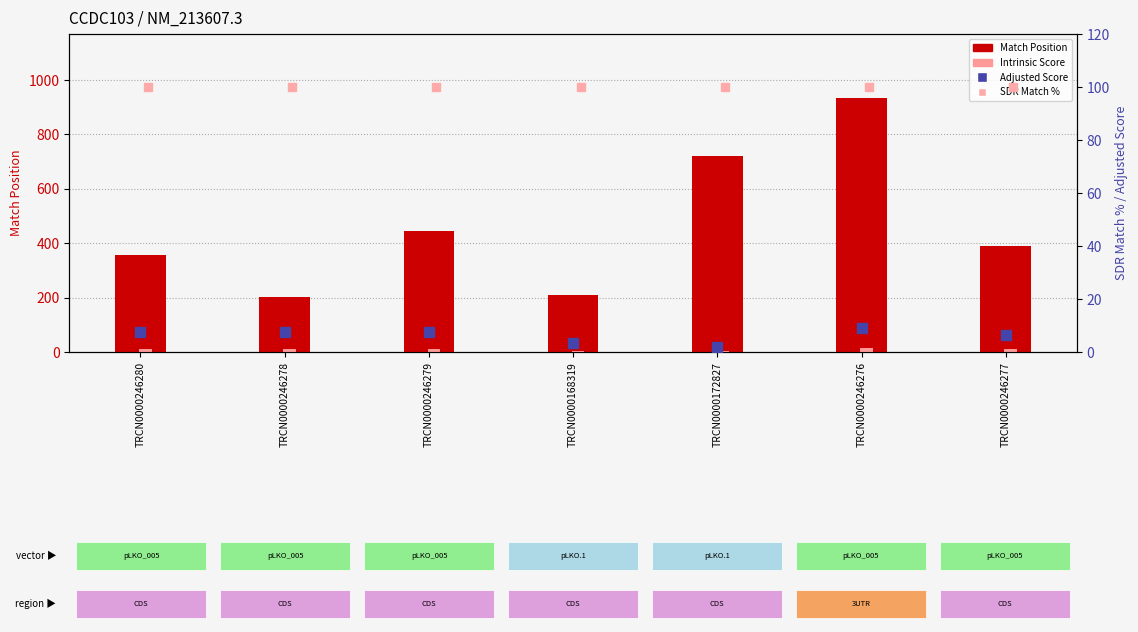

What is the total value across all series at TRCN0000168319?

318.4